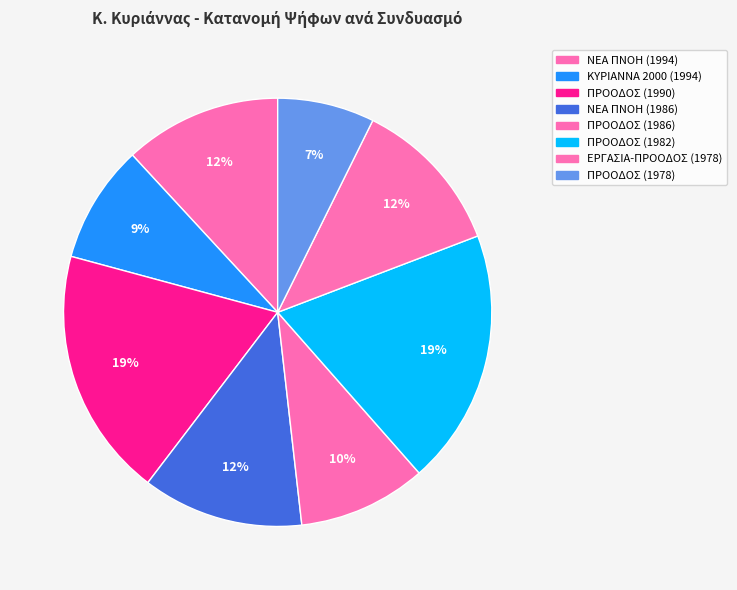

What is the total percentage of ΝΕΑ ΠΝΟΗ (1986) and ΠΡΟΟΔΟΣ (1978)?

19.5%